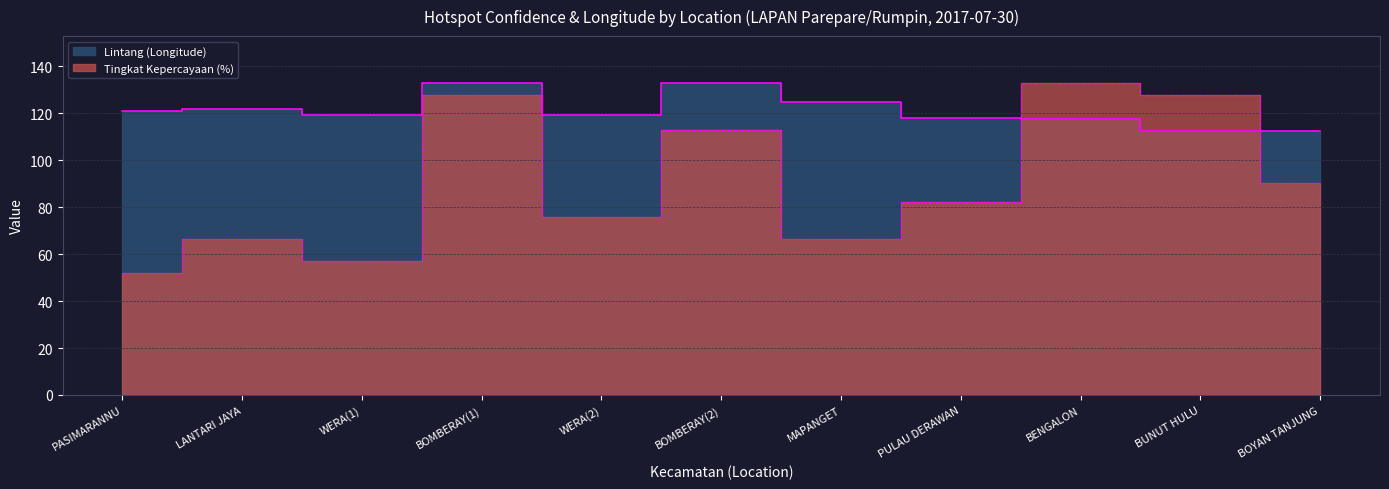

At how many categories does at least one series exceed 60?

11